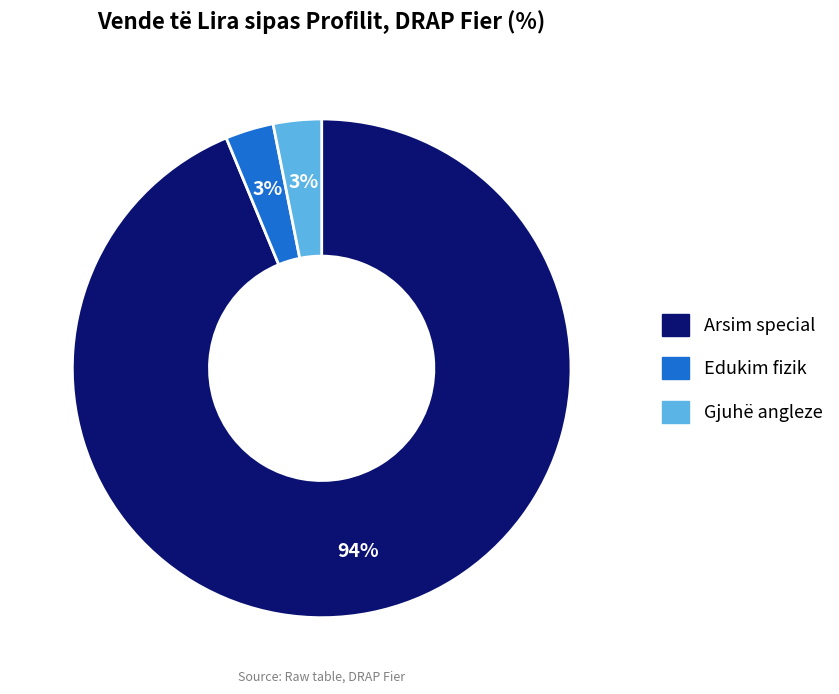

Is there a majority slice in this chart?

Yes